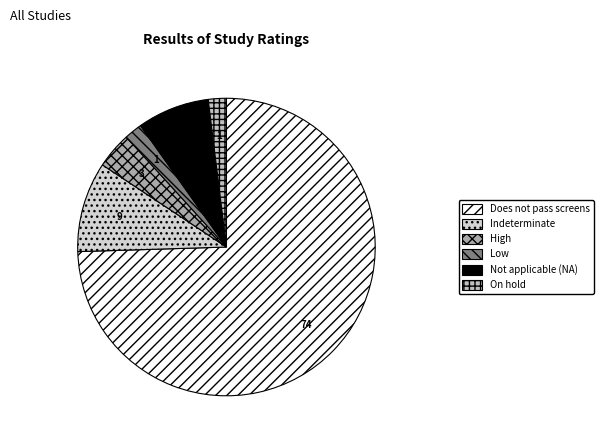

Count the number of slices in the pie.

6